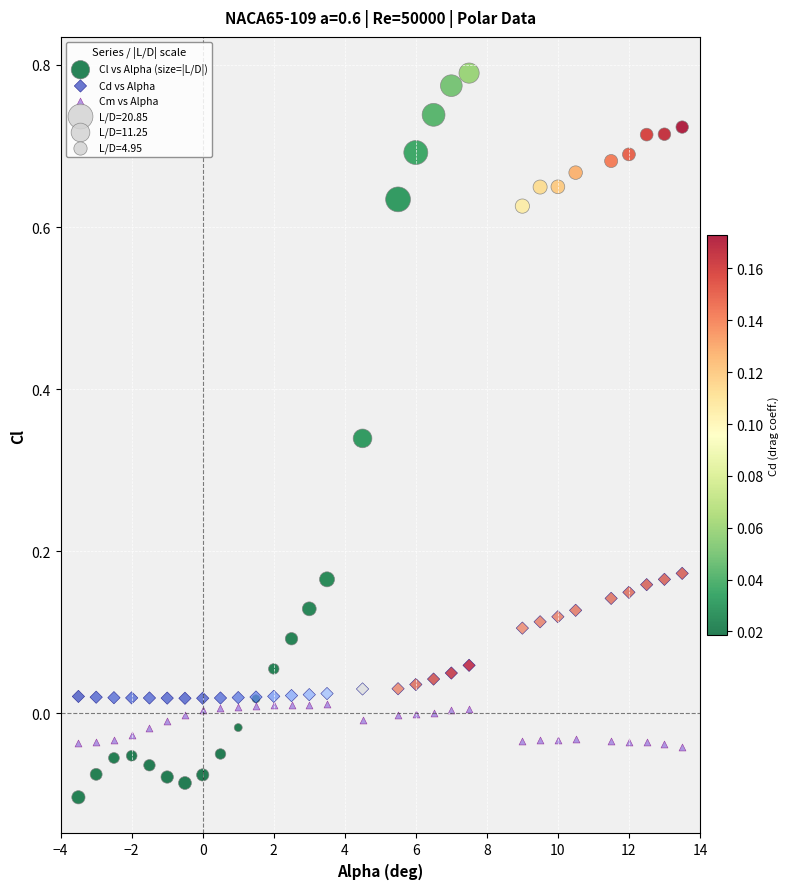

Which series contains the highest Y value?

Cl vs Alpha (size=|L/D|)